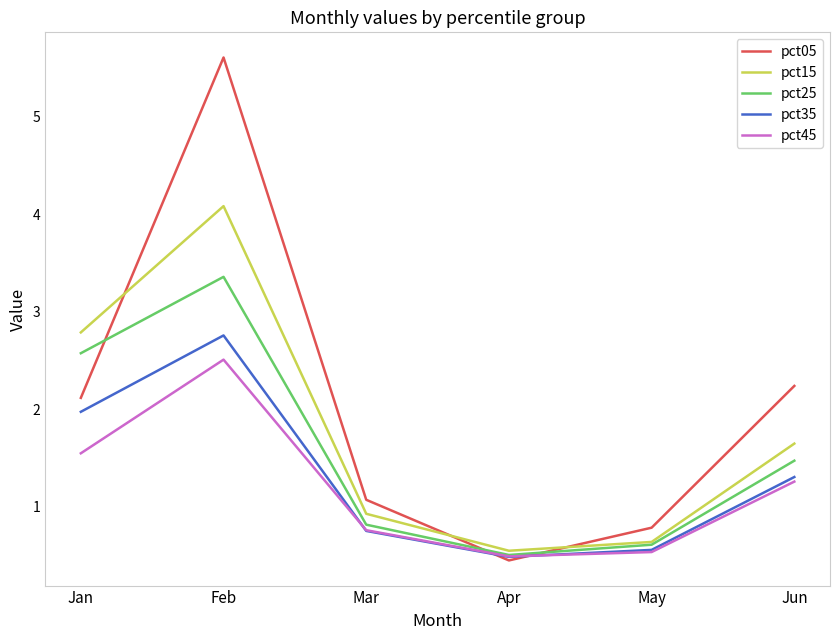

Which series has the widest spread of values?

pct05